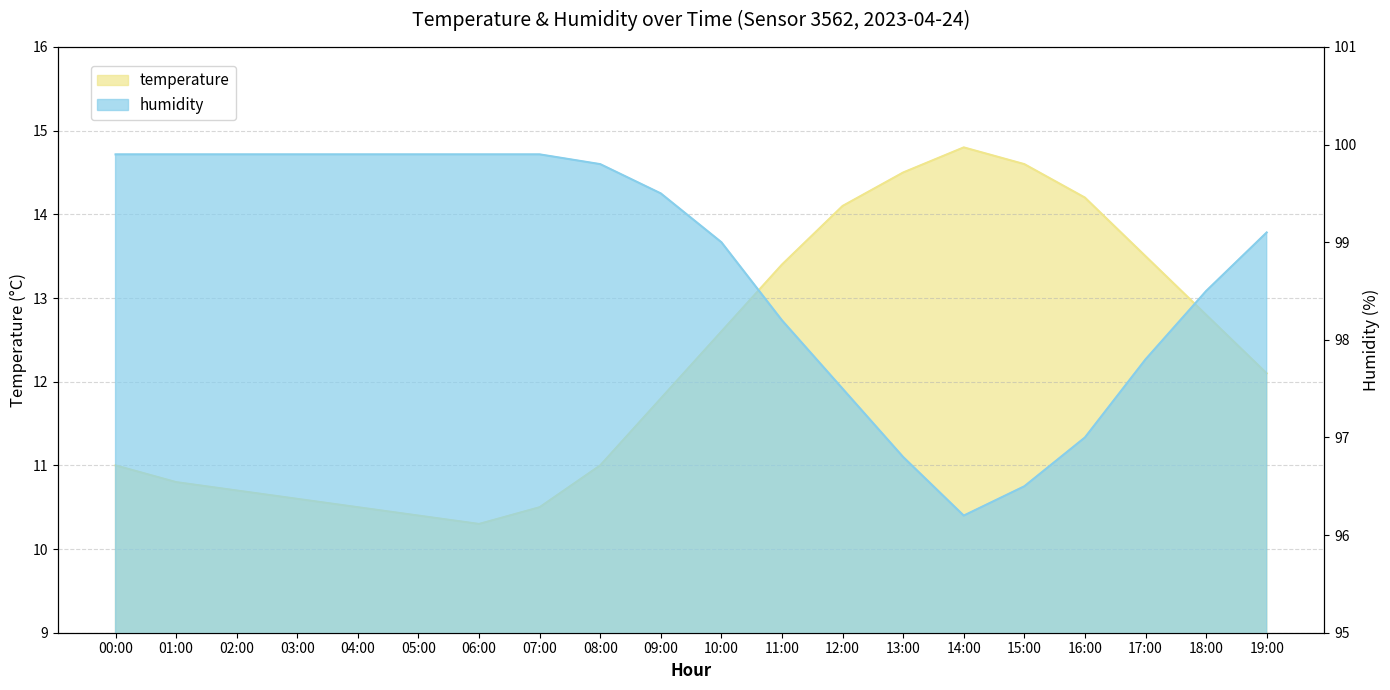

Which series has the largest total across all categories?

humidity